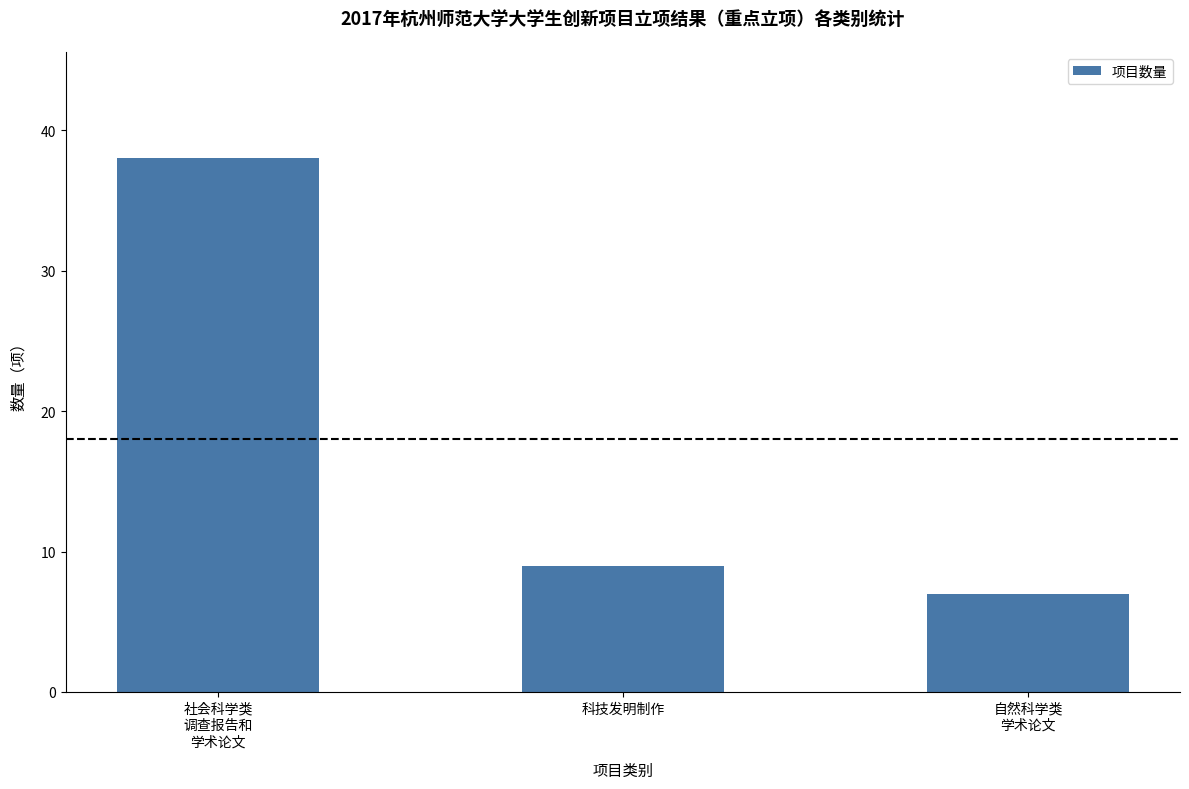

Approximately how many times larger is the value at 科技发明制作 compared to 社会科学类
调查报告和
学术论文?

0.2